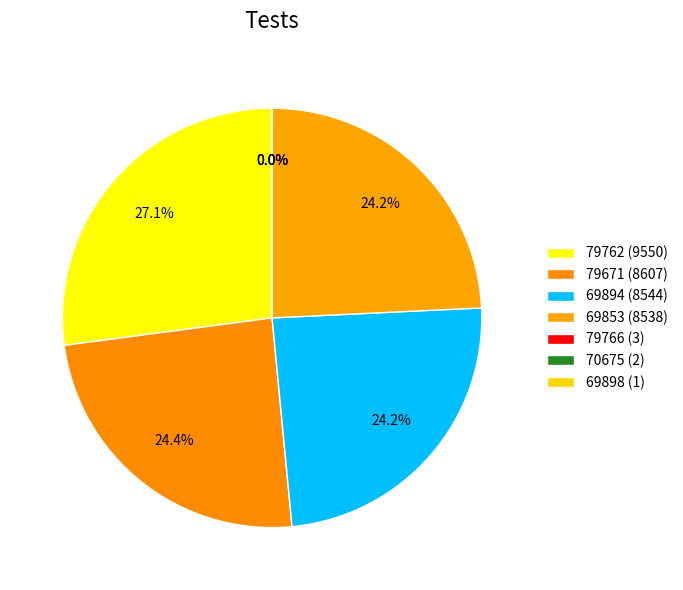

Does any single category account for the majority?

No